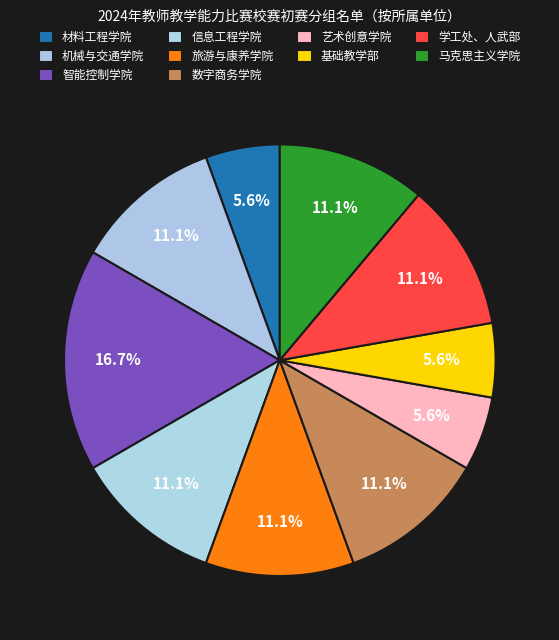

How many slices are in this pie chart?

10